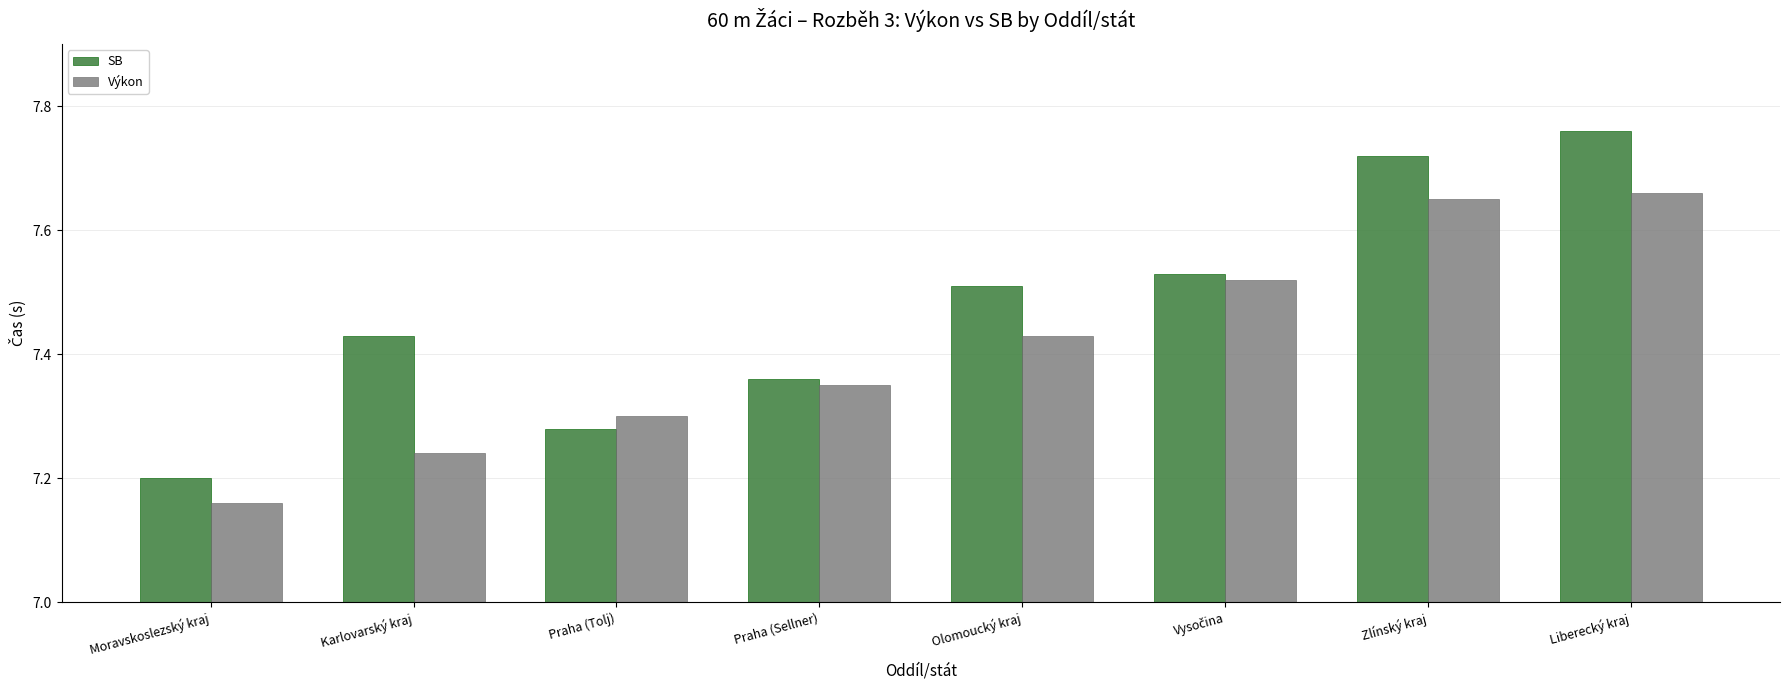

True or false: SB has a value of 12.0 at Liberecký kraj.

False